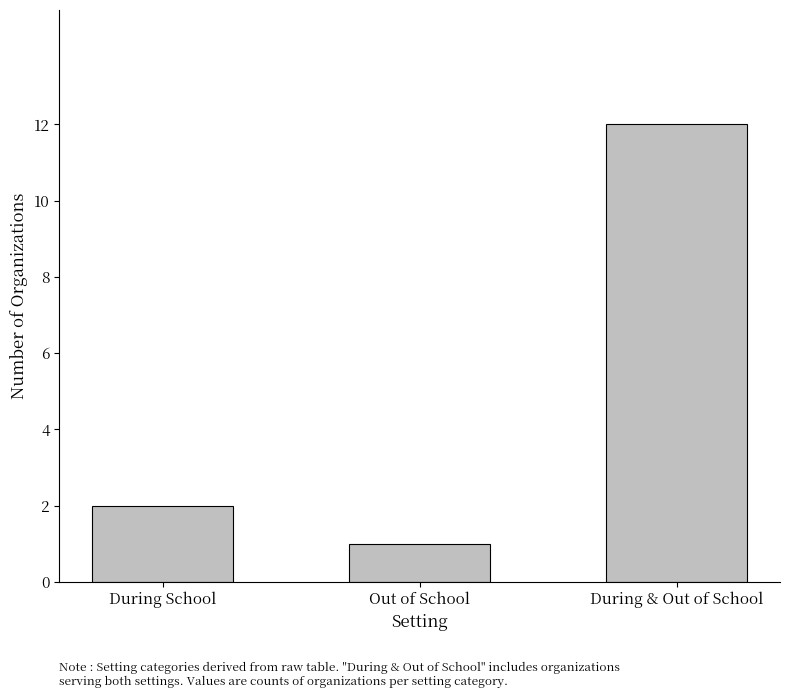

The chart shows a value of 12 at During & Out of School. True or false?

True